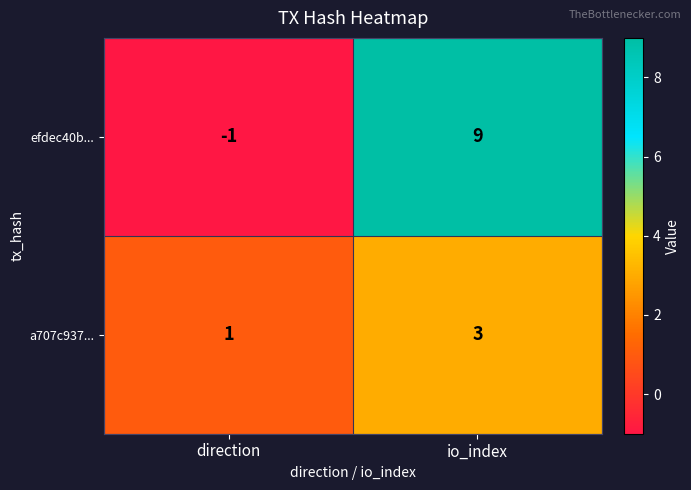

At which category is the sum across all series the highest?

io_index